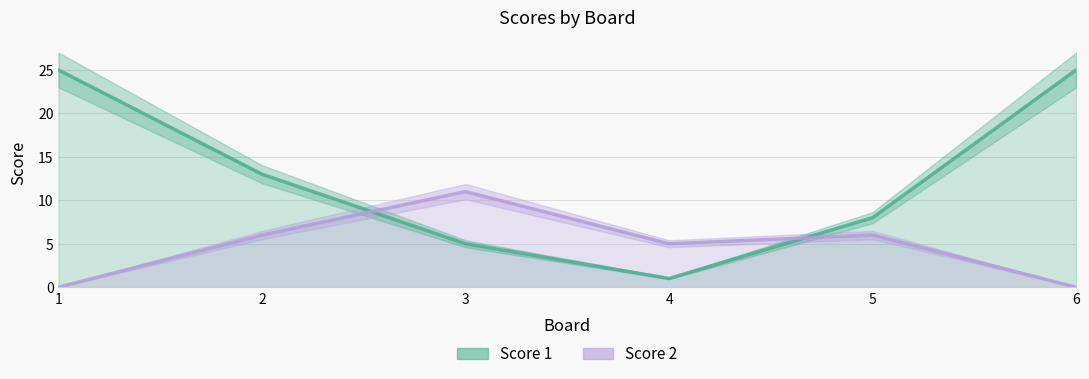

Reading left to right, list all the values displayed in this chart.

Score 1: 1=25	2=13	3=5	4=1	5=8	6=25
Score 2: 1=0	2=6	3=11	4=5	5=6	6=0